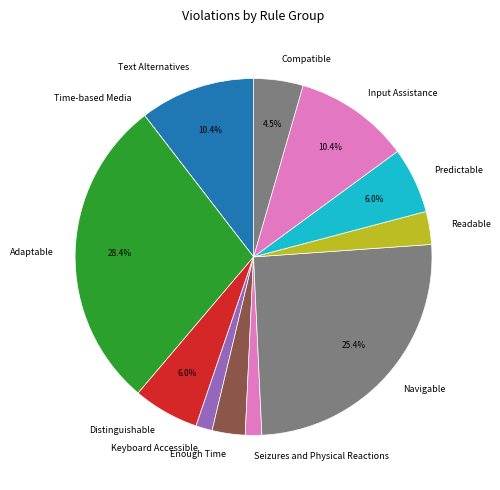

Do Keyboard Accessible and Compatible together represent more than half of the pie?

No